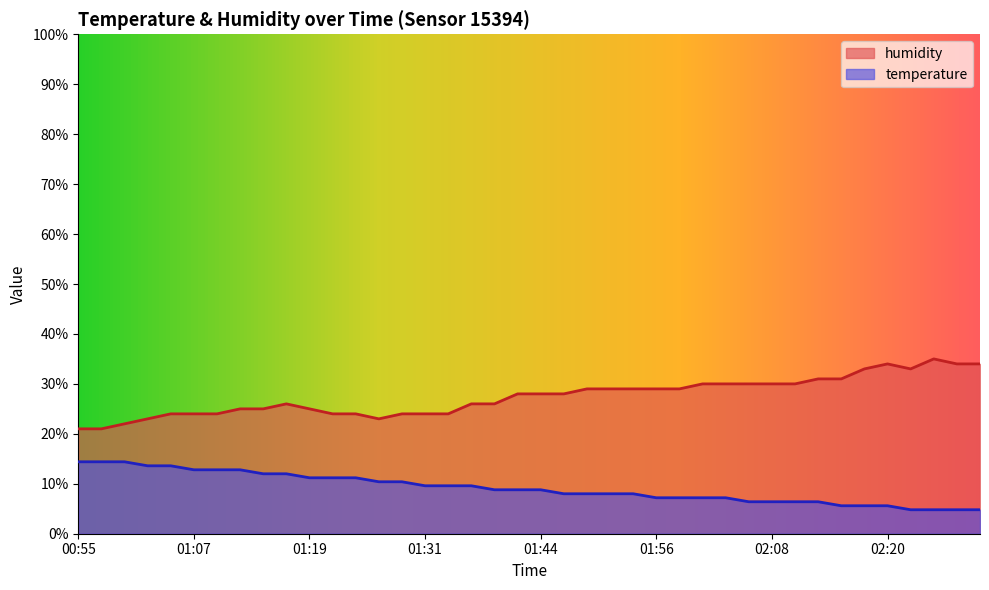

At which label does humidity reach its peak?

02:25